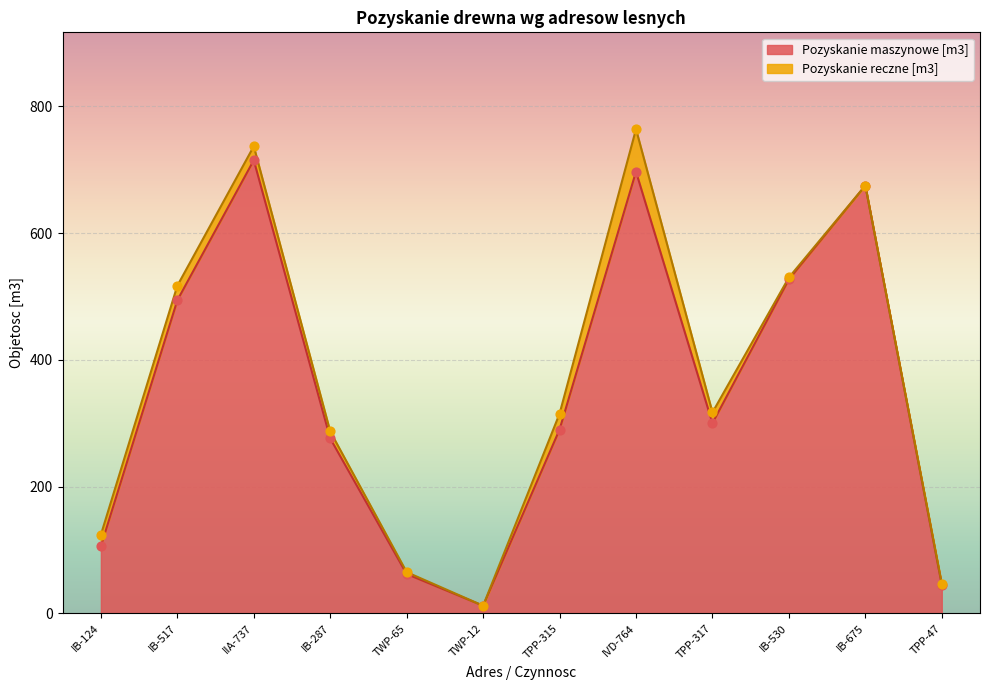

What is the ratio of the value at TWP-65 to the value at TPP-315?

0.2